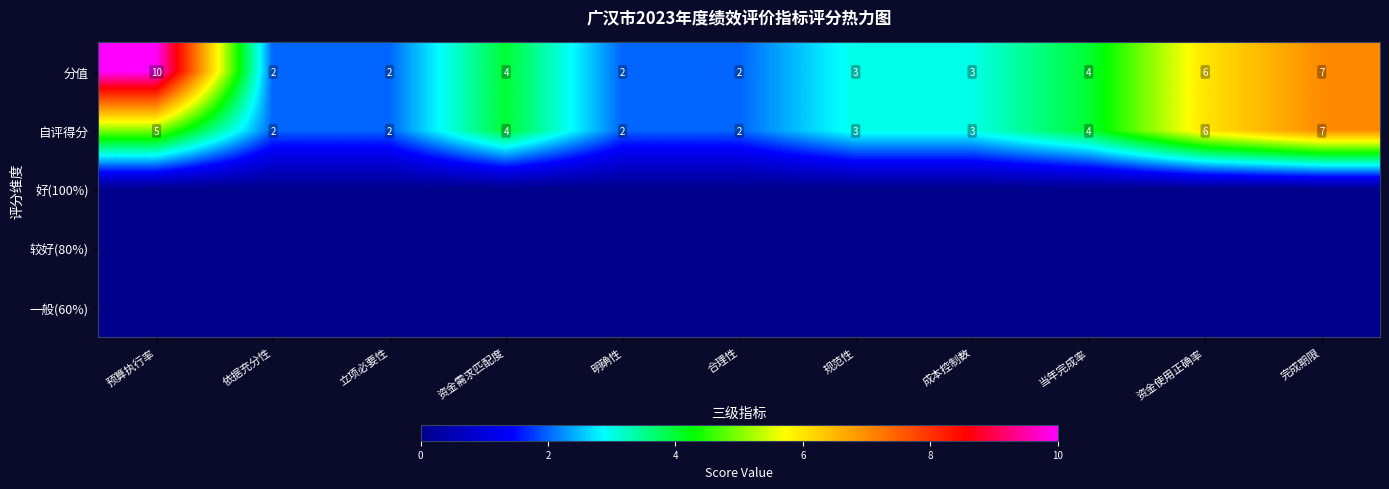

Is the value of 分值 at 依据充分性 greater than the value of 自评得分 at 完成期限?

No